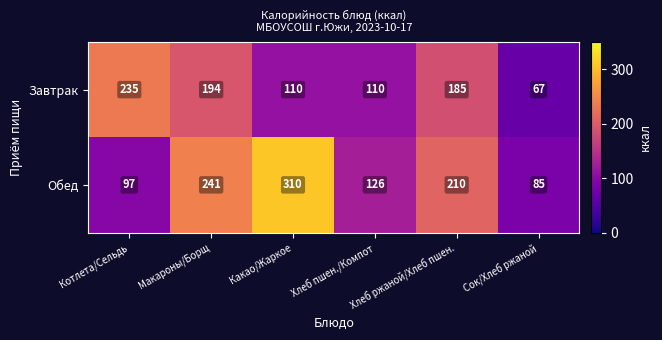

What is the difference between the second highest and second lowest values in the Завтрак series?

84